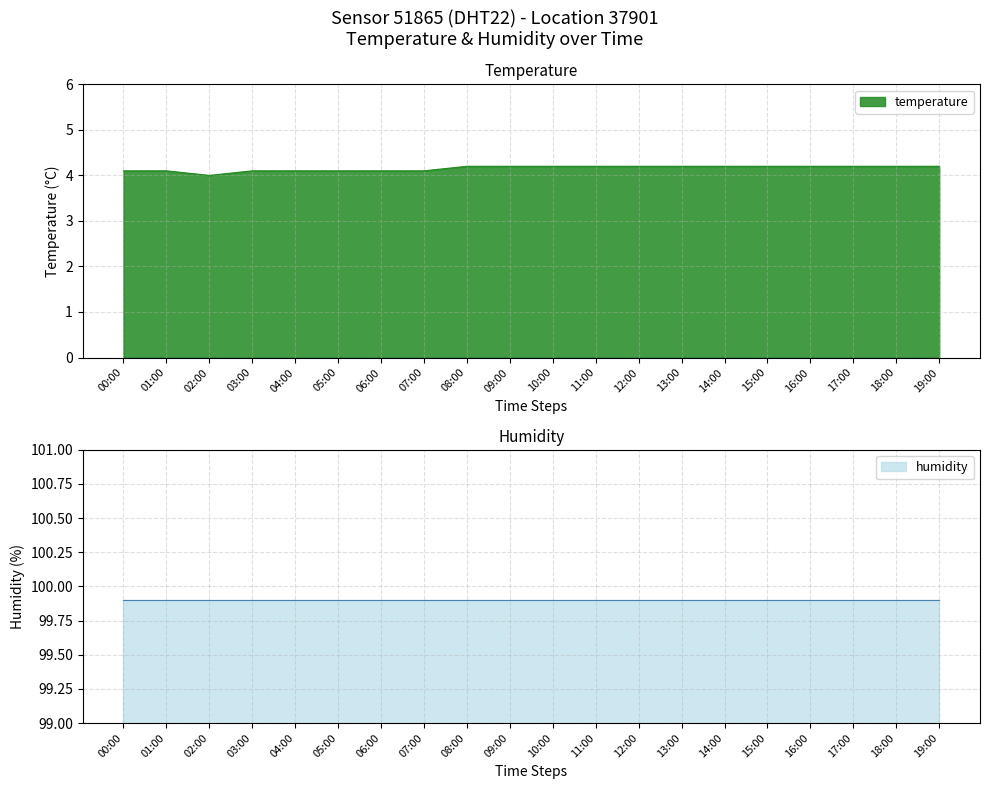

What is the sum of the values at 11:00 and 19:00?

8.4